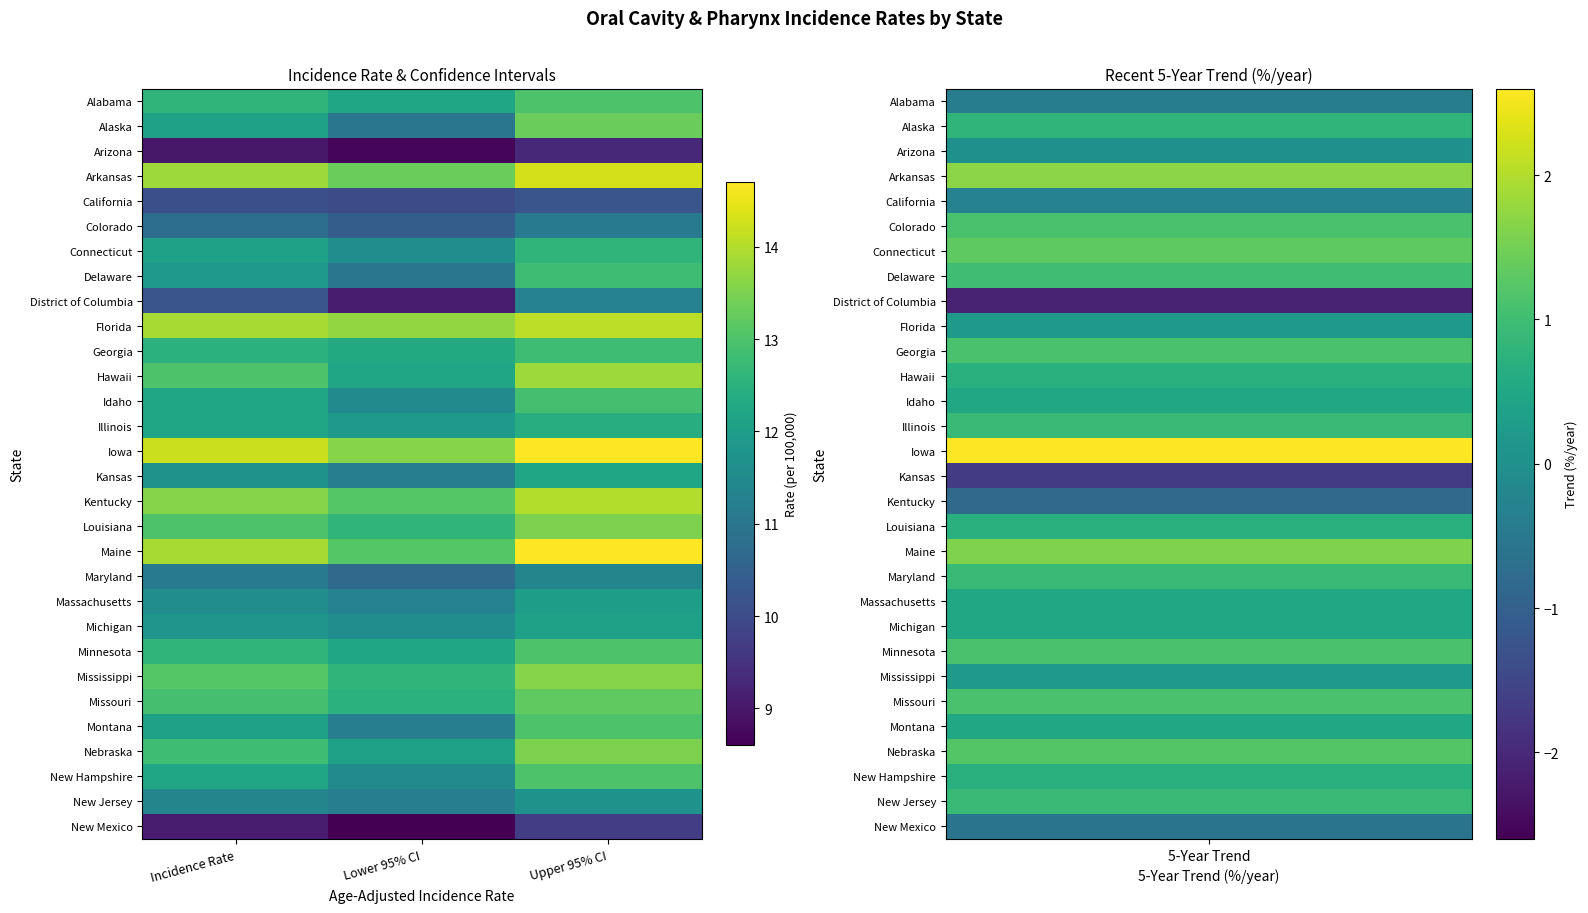

Reading left to right, extract all data points from this chart.

Alabama: Incidence Rate=12.6	Lower 95% CI=12.2	Upper 95% CI=13.0
Alaska: Incidence Rate=12.1	Lower 95% CI=11.0	Upper 95% CI=13.3
Arizona: Incidence Rate=9.0	Lower 95% CI=8.7	Upper 95% CI=9.3
Arkansas: Incidence Rate=13.8	Lower 95% CI=13.3	Upper 95% CI=14.3
California: Incidence Rate=10.1	Lower 95% CI=10.0	Upper 95% CI=10.2
Colorado: Incidence Rate=10.8	Lower 95% CI=10.4	Upper 95% CI=11.1
Connecticut: Incidence Rate=12.1	Lower 95% CI=11.6	Upper 95% CI=12.6
Delaware: Incidence Rate=11.9	Lower 95% CI=11.0	Upper 95% CI=12.8
District of Columbia: Incidence Rate=10.2	Lower 95% CI=9.1	Upper 95% CI=11.3
Florida: Incidence Rate=13.9	Lower 95% CI=13.7	Upper 95% CI=14.1
Georgia: Incidence Rate=12.5	Lower 95% CI=12.3	Upper 95% CI=12.8
Hawaii: Incidence Rate=13.0	Lower 95% CI=12.2	Upper 95% CI=13.8
Idaho: Incidence Rate=12.2	Lower 95% CI=11.5	Upper 95% CI=12.9
Illinois: Incidence Rate=12.2	Lower 95% CI=11.9	Upper 95% CI=12.4
Iowa: Incidence Rate=14.2	Lower 95% CI=13.6	Upper 95% CI=14.7
Kansas: Incidence Rate=11.7	Lower 95% CI=11.2	Upper 95% CI=12.2
Kentucky: Incidence Rate=13.6	Lower 95% CI=13.1	Upper 95% CI=14.0
Louisiana: Incidence Rate=13.0	Lower 95% CI=12.6	Upper 95% CI=13.5
Maine: Incidence Rate=13.9	Lower 95% CI=13.1	Upper 95% CI=14.7
Maryland: Incidence Rate=11.1	Lower 95% CI=10.7	Upper 95% CI=11.4
Massachusetts: Incidence Rate=11.6	Lower 95% CI=11.3	Upper 95% CI=12.0
Michigan: Incidence Rate=11.8	Lower 95% CI=11.6	Upper 95% CI=12.1
Minnesota: Incidence Rate=12.6	Lower 95% CI=12.2	Upper 95% CI=13.0
Mississippi: Incidence Rate=13.1	Lower 95% CI=12.6	Upper 95% CI=13.6
Missouri: Incidence Rate=12.9	Lower 95% CI=12.5	Upper 95% CI=13.2
Montana: Incidence Rate=12.1	Lower 95% CI=11.2	Upper 95% CI=13.0
Nebraska: Incidence Rate=12.8	Lower 95% CI=12.1	Upper 95% CI=13.5
New Hampshire: Incidence Rate=12.2	Lower 95% CI=11.5	Upper 95% CI=13.0
New Jersey: Incidence Rate=11.4	Lower 95% CI=11.2	Upper 95% CI=11.7
New Mexico: Incidence Rate=9.1	Lower 95% CI=8.6	Upper 95% CI=9.7